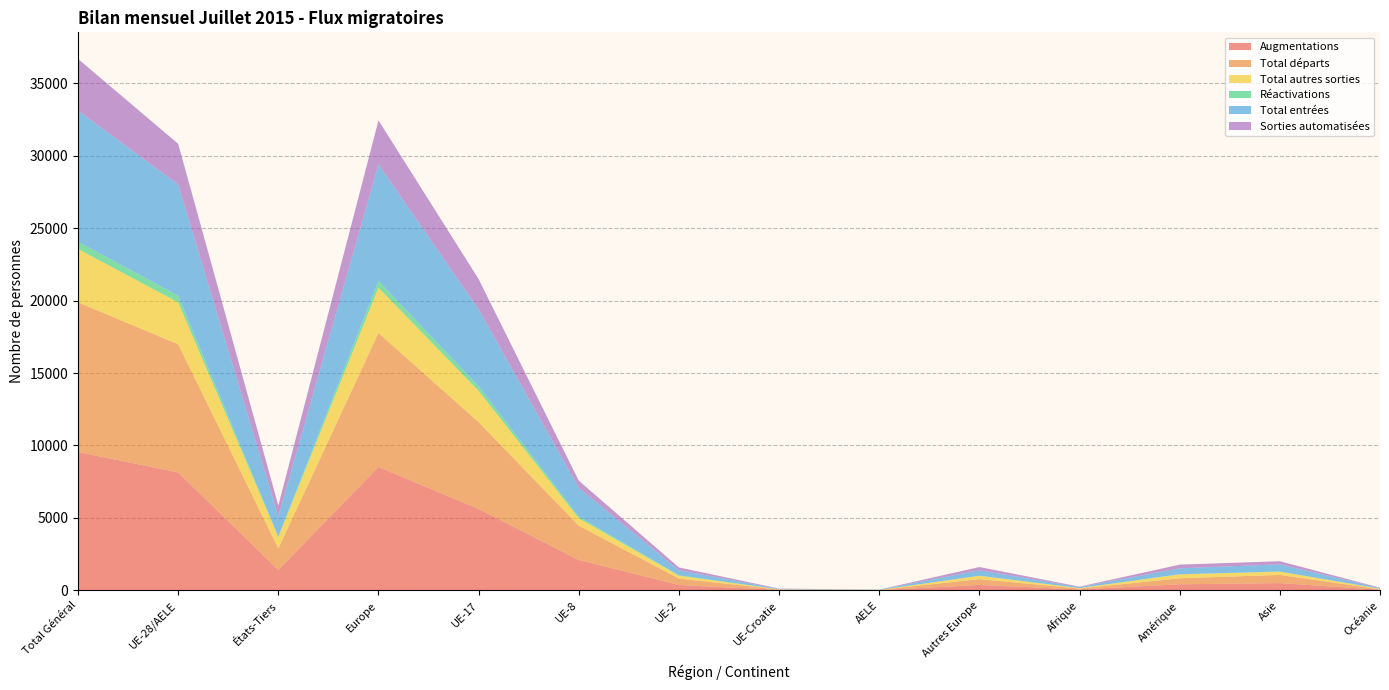

Reading left to right, transcribe all the data shown in this chart.

Augmentations: 9549	8139	1410	8516	5618	2097	373	34	17	377	67	420	505	41
Total départs: 10332	8846	1486	9248	5994	2369	444	26	13	402	59	417	565	42
Total autres sorties: 3678	2889	789	3120	2156	514	198	16	5	231	34	267	224	33
Réactivations: 497	467	30	471	322	111	34	0	0	4	2	13	11	0
Total entrées: 9052	7672	1380	8045	5296	1986	339	34	17	373	65	407	494	41
Sorties automatisées: 3564	2803	761	3030	2092	495	196	16	4	227	32	256	216	30